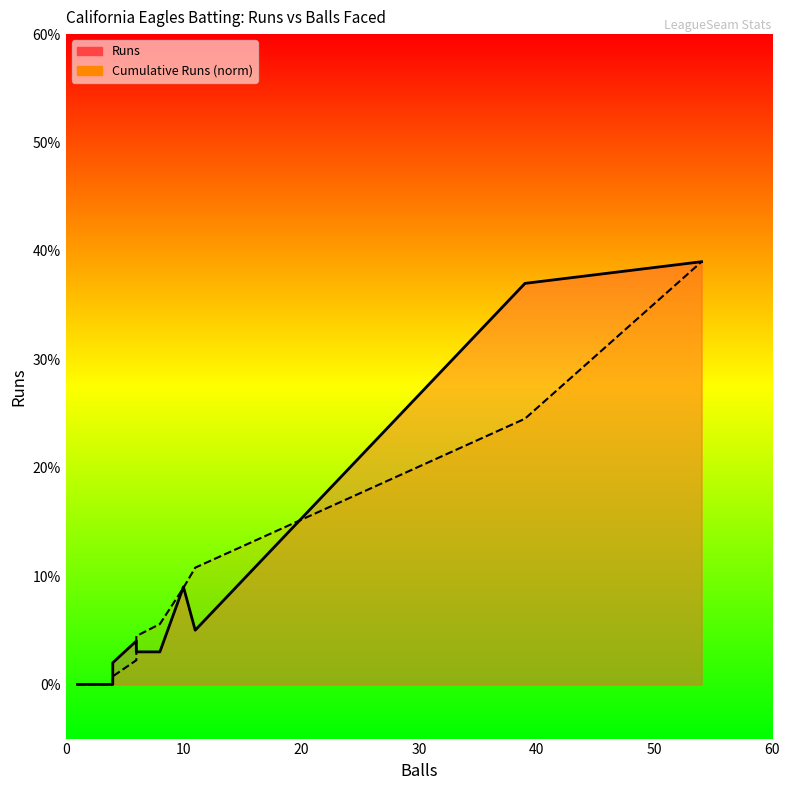

What is the label of the 3rd point from the left?

20